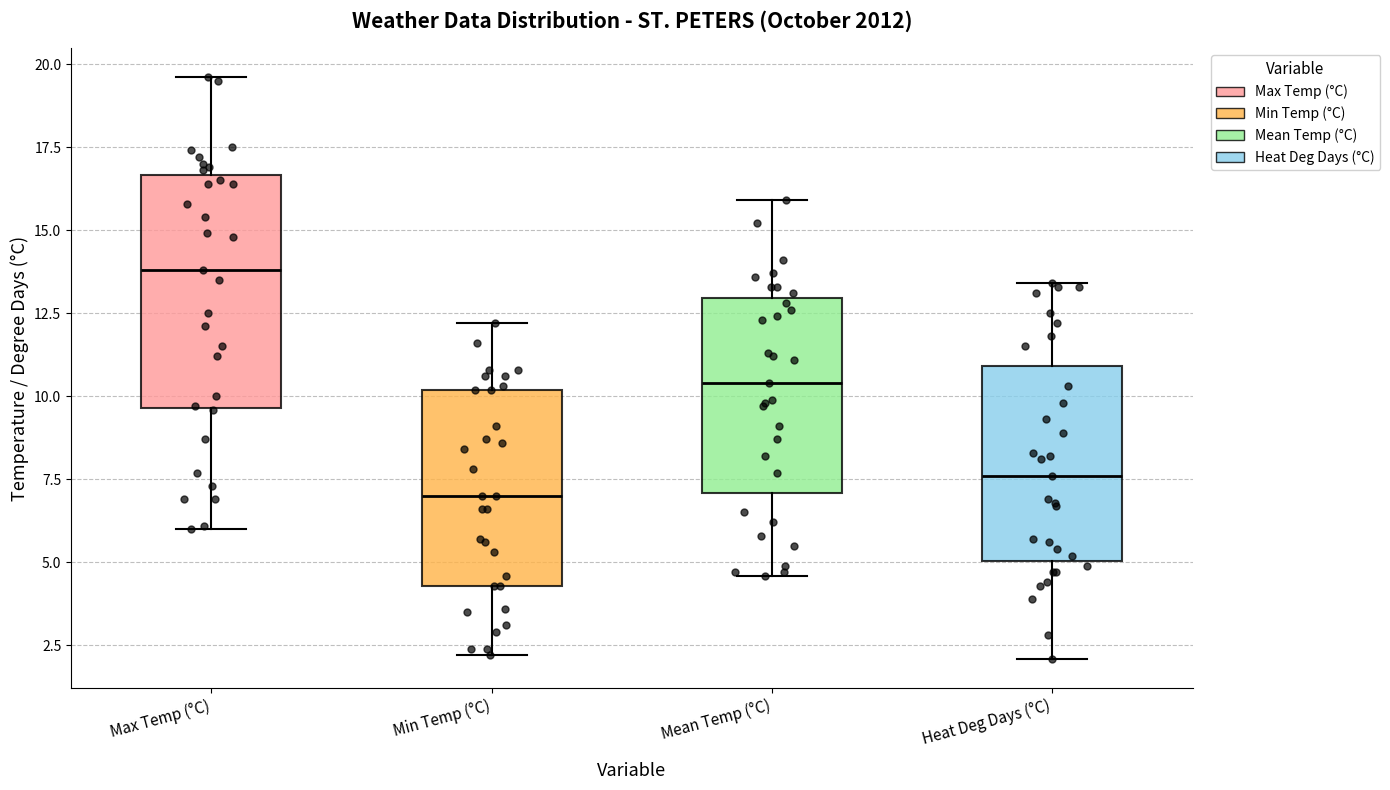

Reading left to right, read every box against the y-axis: the position of its median line, the range the box covers, and the ends of its whiskers. The values are not printed on the chart, so give them approximately, as read against the axis.

Max Temp (°C): median 14.0, box 9.5 to 16.5, whiskers 6.0 to 19.5
Min Temp (°C): median 7.0, box 4.5 to 10.0, whiskers 2.0 to 12.0
Mean Temp (°C): median 10.5, box 7.0 to 13.0, whiskers 4.5 to 16.0
Heat Deg Days (°C): median 7.5, box 5.0 to 11.0, whiskers 2.0 to 13.5